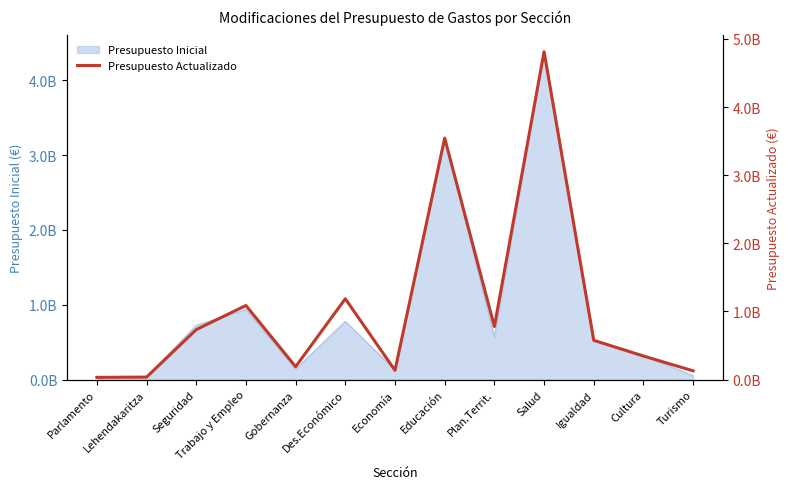

What is the maximum value shown in the chart?

4.8